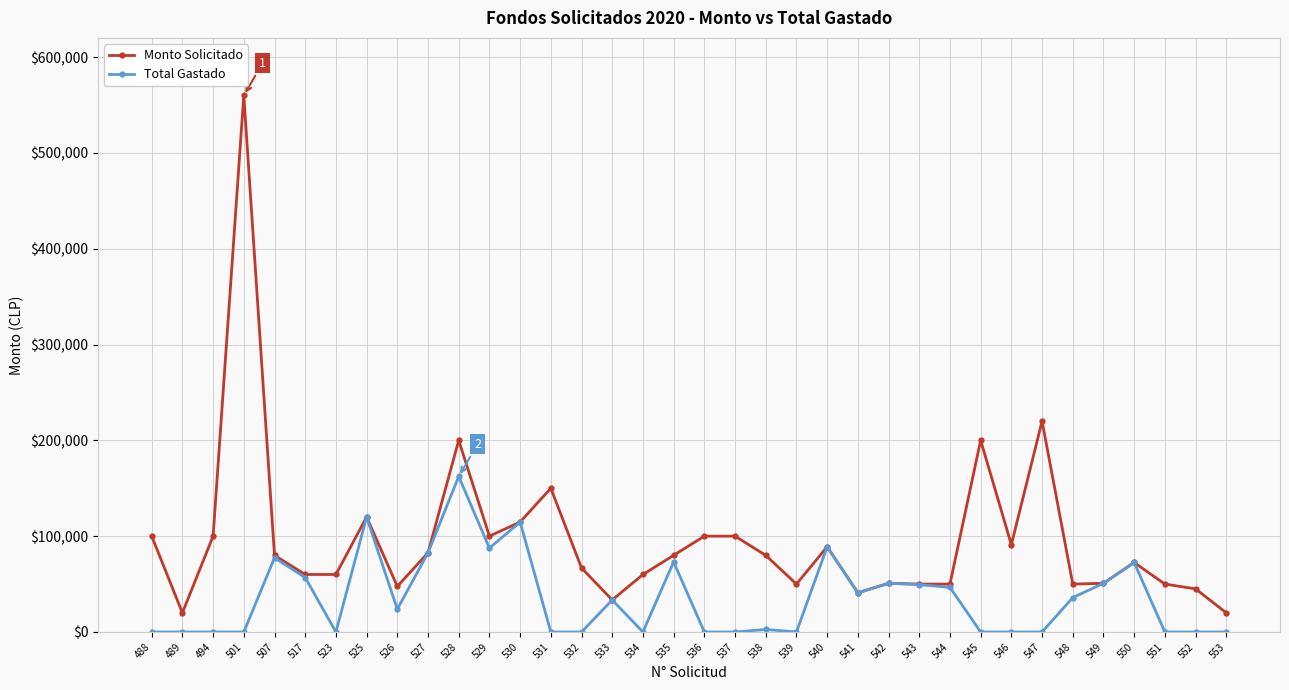

At how many categories does at least one series exceed 309268?

1